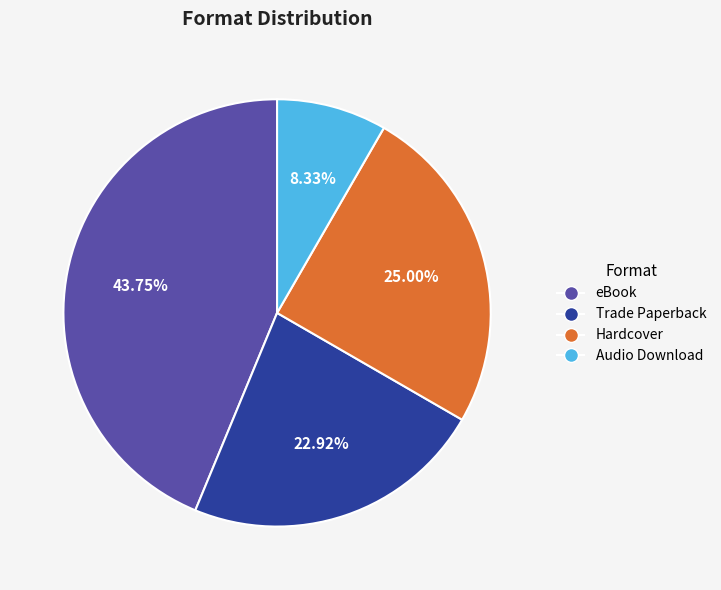

What percentage is the Hardcover slice, to the nearest percent?

25%